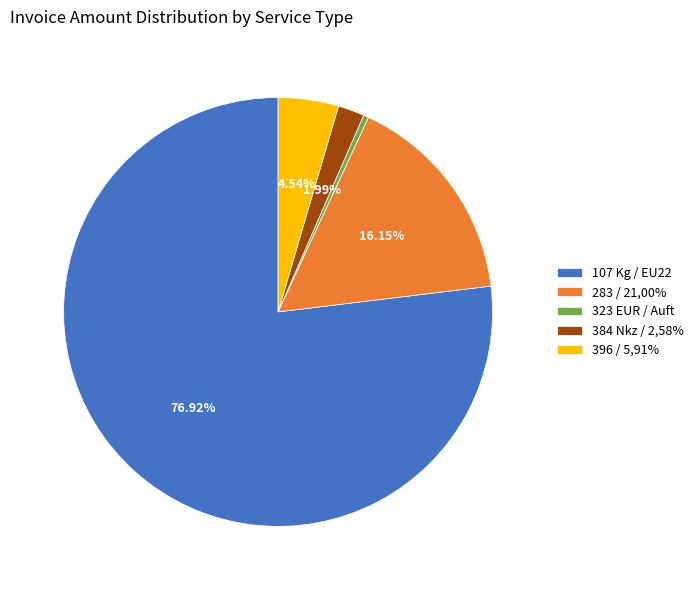

Is there a majority slice in this chart?

Yes